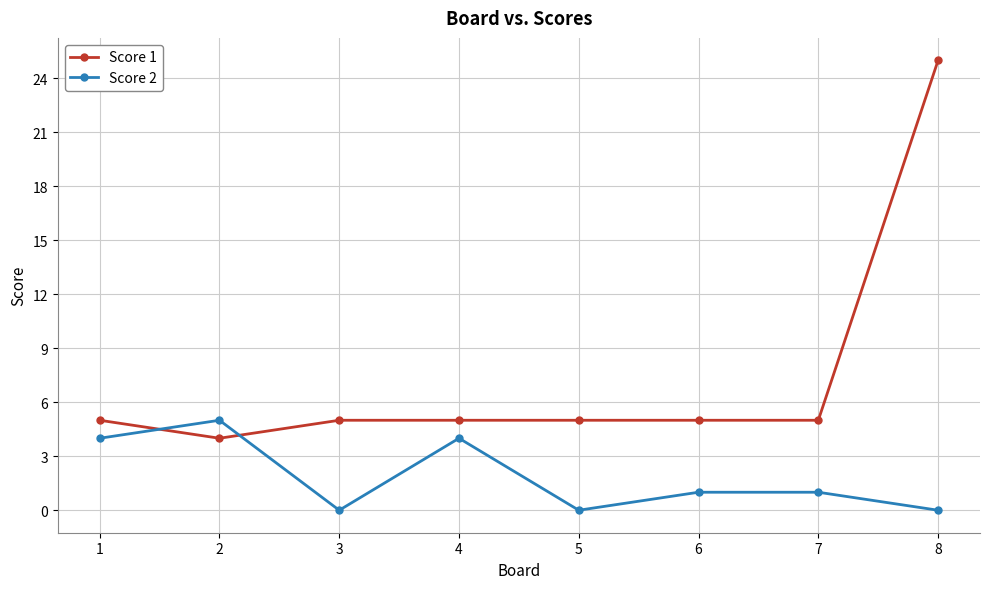

List the series in order of their overall mean, highest first.

Score 1, Score 2